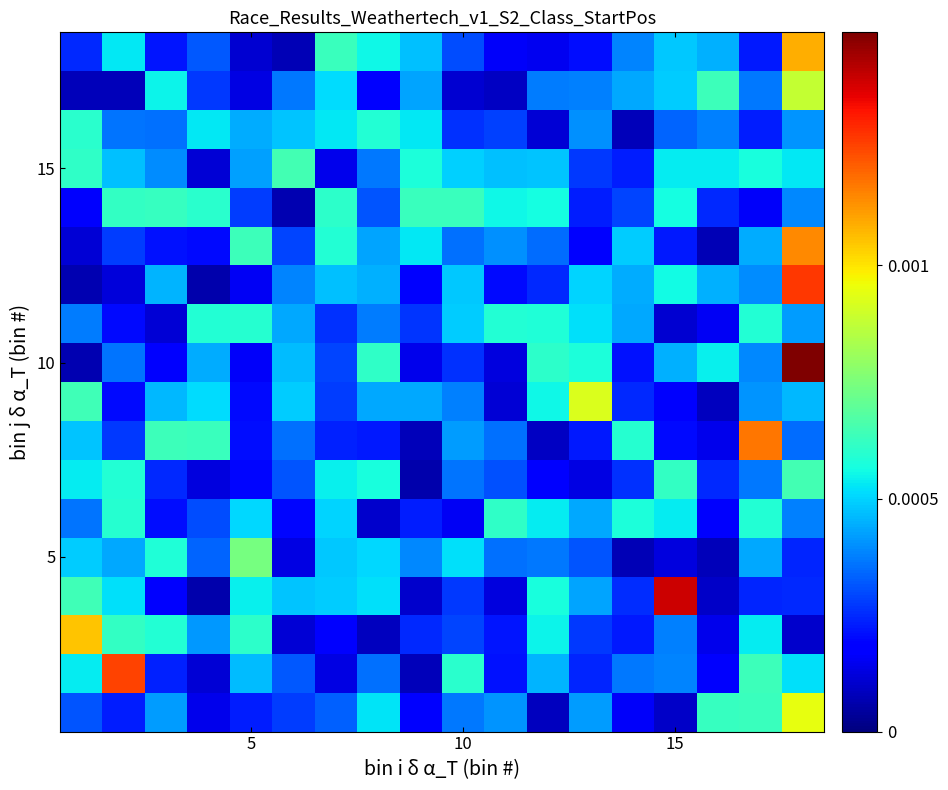

How many series are shown in this chart?

18